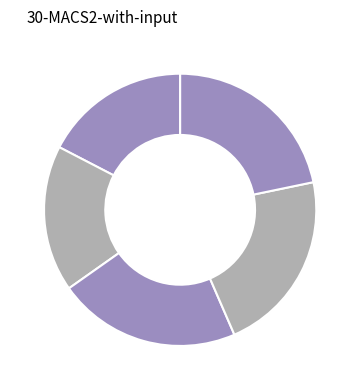

Which category has the smallest portion of the pie?

COVERCROPS